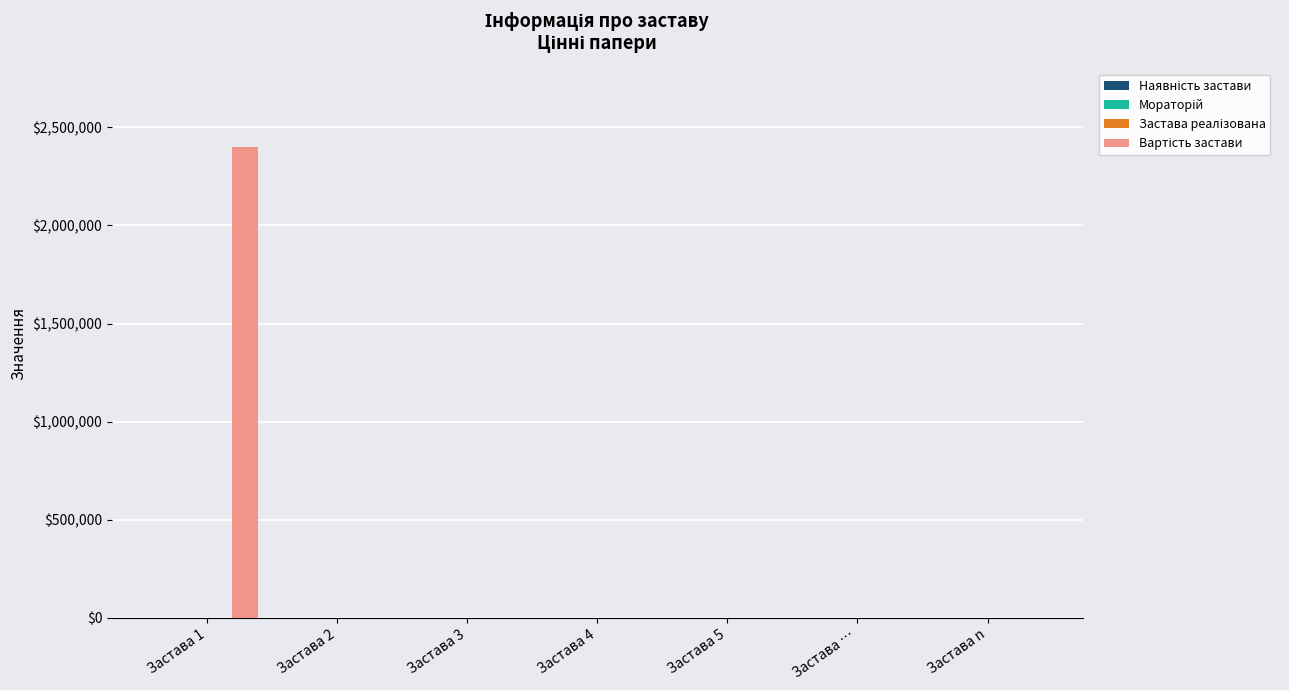

Which has a higher value, Застава … or Застава 5?

Застава …